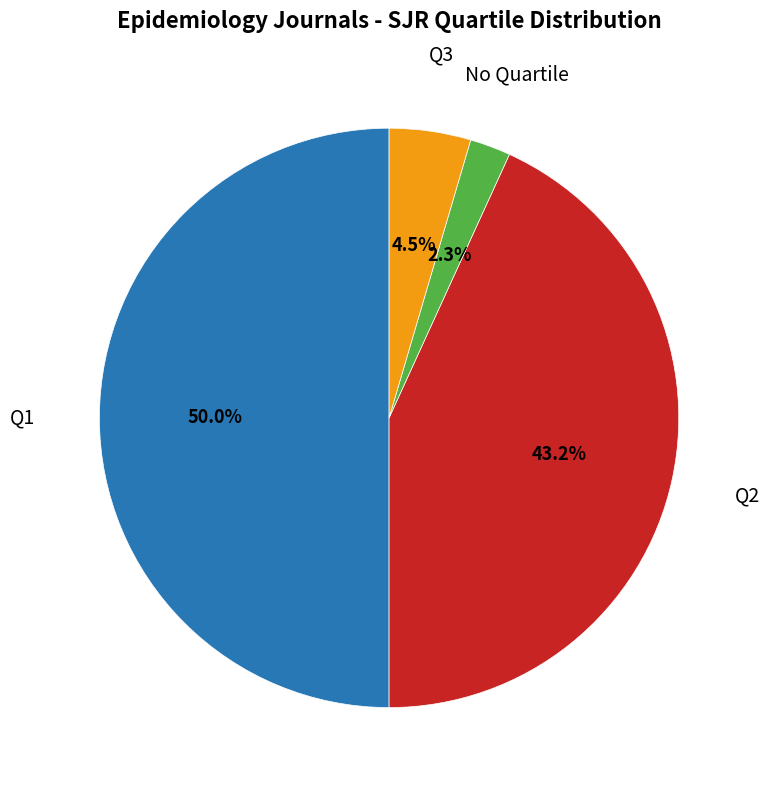

Which has a higher value, Q2 or Q1?

Q1